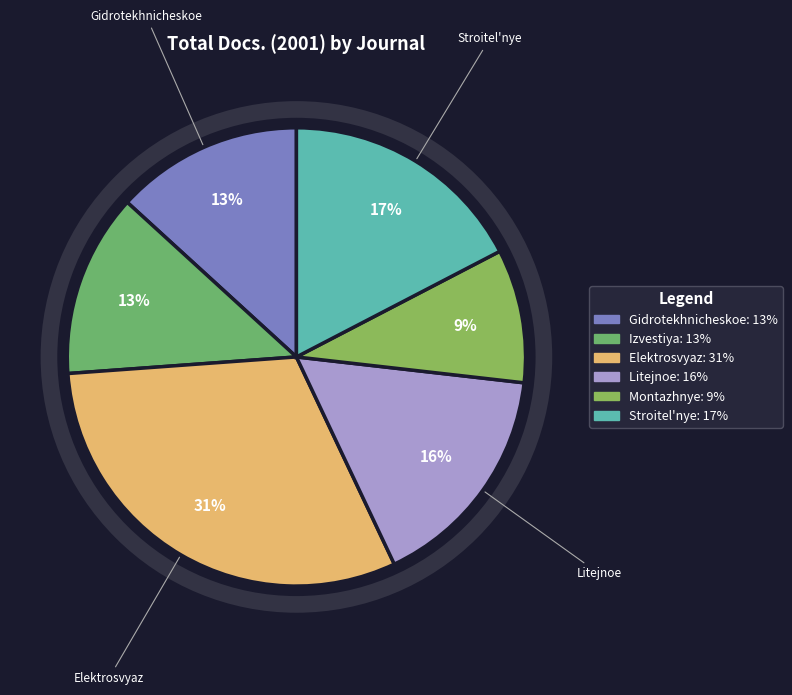

How many slices are in this pie chart?

6